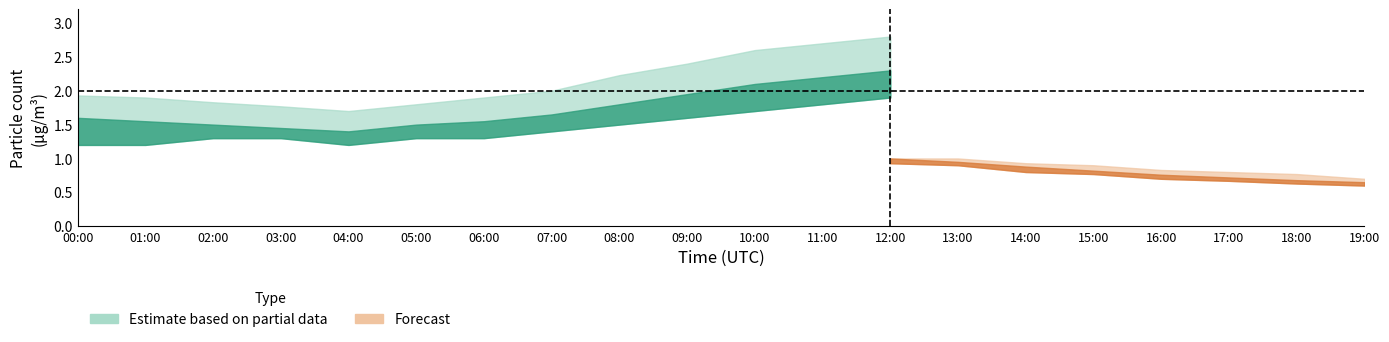

What is the difference between the maximum and second lowest values in the SDS_P2_high series?

0.2